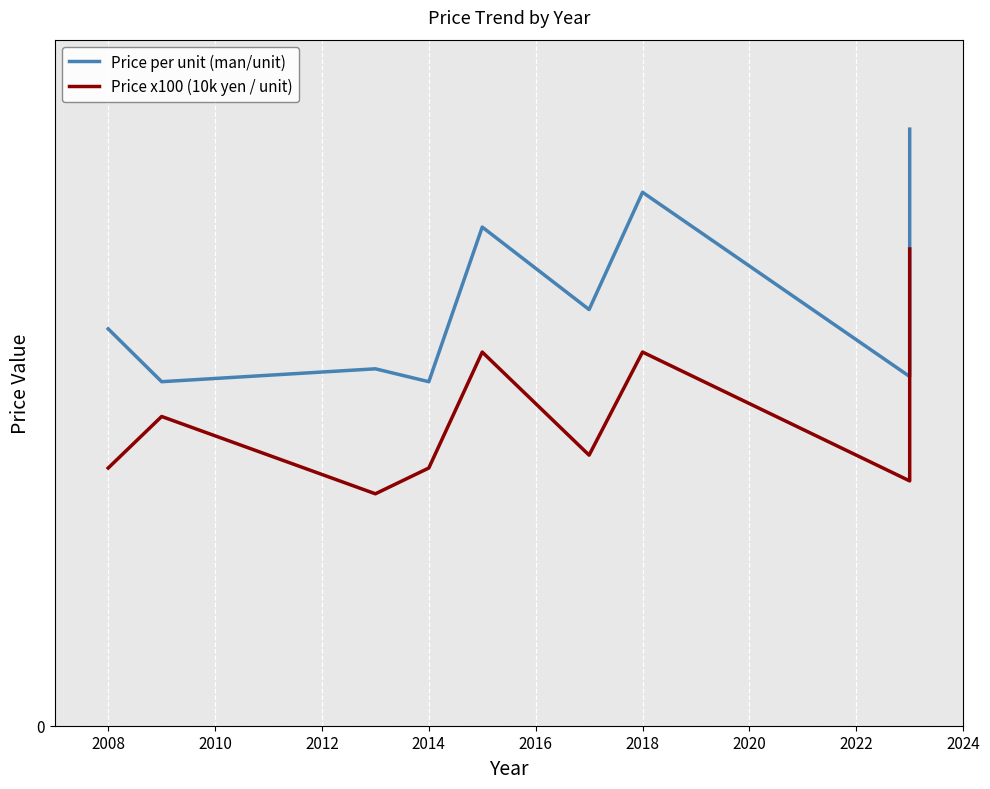

True or false: Price per unit (man/unit) and Price x100 (10k yen / unit) intersect in this chart.

False